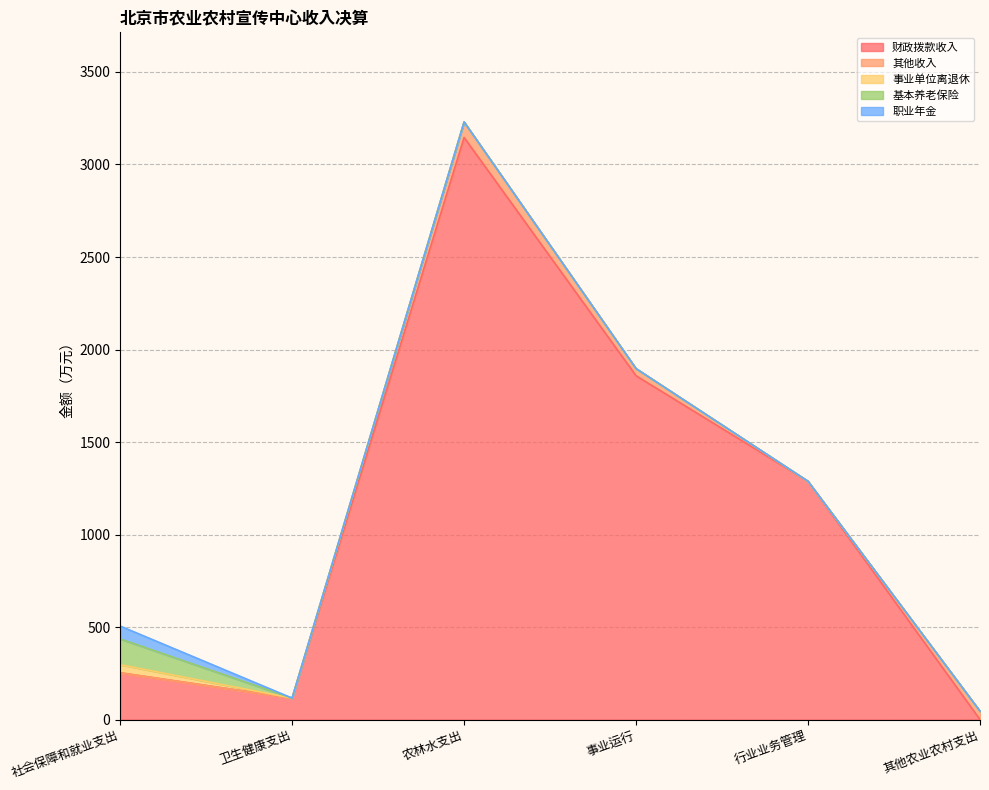

How many lines are shown in the chart?

5